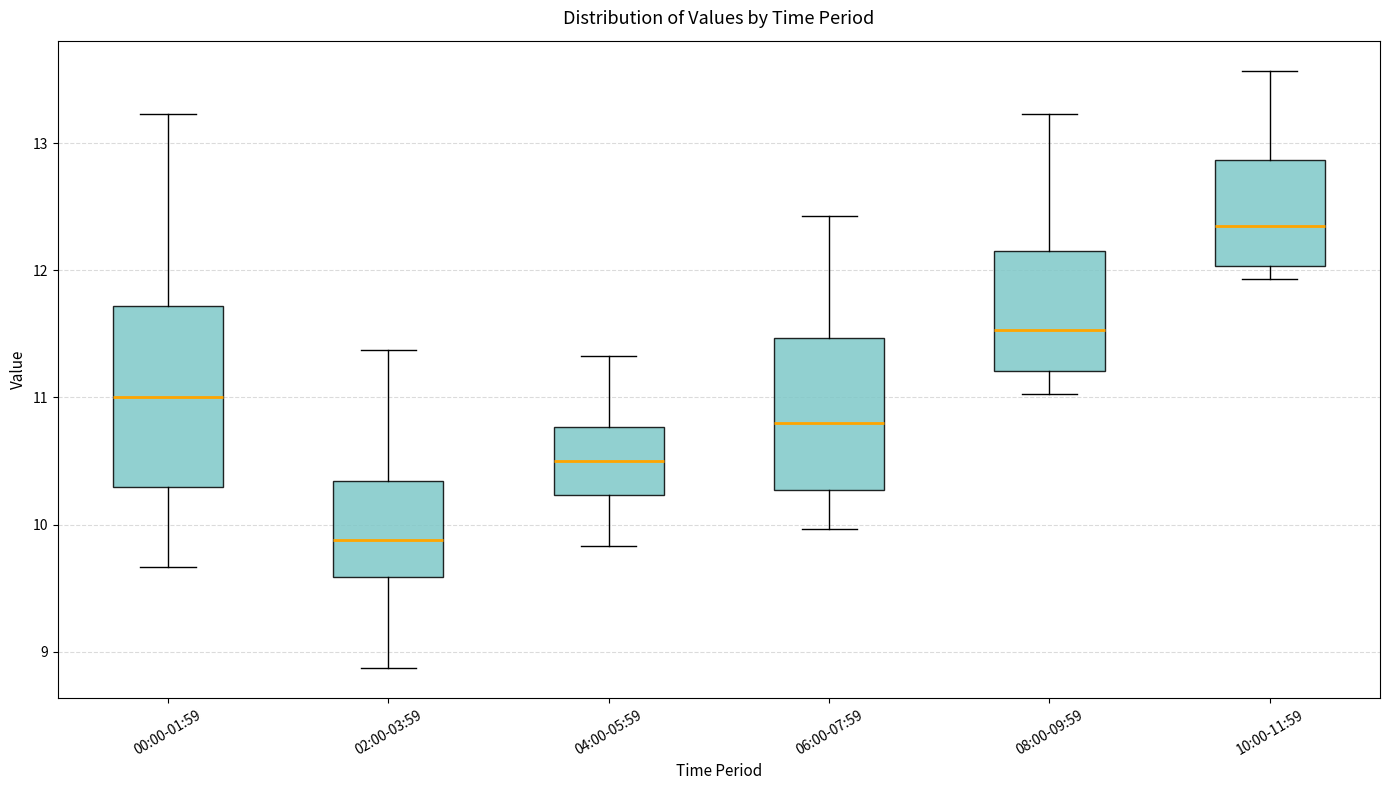

Reading left to right, transcribe this box plot: for each box, give where its median line is, the range the box spans, and where its two whiskers end, as read against the y-axis. The values are not printed on the chart, so give them approximately, as read against the axis.

00:00-01:59: median 11.0, box 10.3 to 11.7, whiskers 9.7 to 13.2
02:00-03:59: median 9.9, box 9.6 to 10.3, whiskers 8.9 to 11.4
04:00-05:59: median 10.5, box 10.2 to 10.8, whiskers 9.8 to 11.3
06:00-07:59: median 10.8, box 10.3 to 11.5, whiskers 10.0 to 12.4
08:00-09:59: median 11.5, box 11.2 to 12.2, whiskers 11.0 to 13.2
10:00-11:59: median 12.4, box 12.0 to 12.9, whiskers 11.9 to 13.6